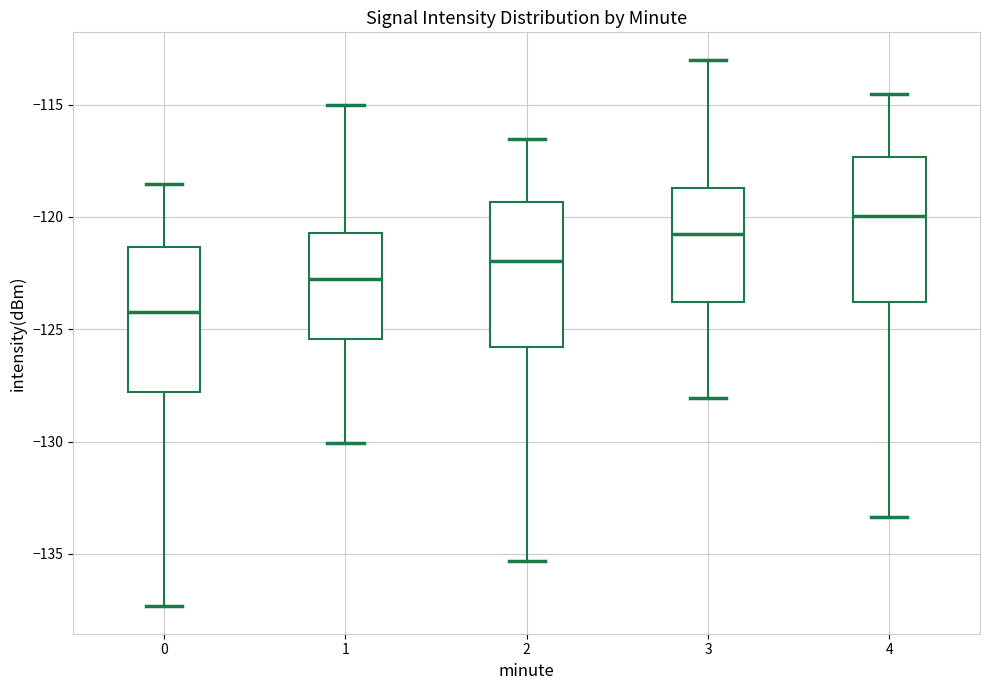

Reading left to right, transcribe this box plot: for each box, give where its median line is, the range the box spans, and where its two whiskers end, as read against the y-axis. The values are not printed on the chart, so give them approximately, as read against the axis.

0: median -124.0, box -128.0 to -121.5, whiskers -137.5 to -118.5
1: median -123.0, box -125.5 to -120.5, whiskers -130.0 to -115.0
2: median -122.0, box -126.0 to -119.5, whiskers -135.5 to -116.5
3: median -121.0, box -124.0 to -118.5, whiskers -128.0 to -113.0
4: median -120.0, box -124.0 to -117.5, whiskers -133.5 to -114.5